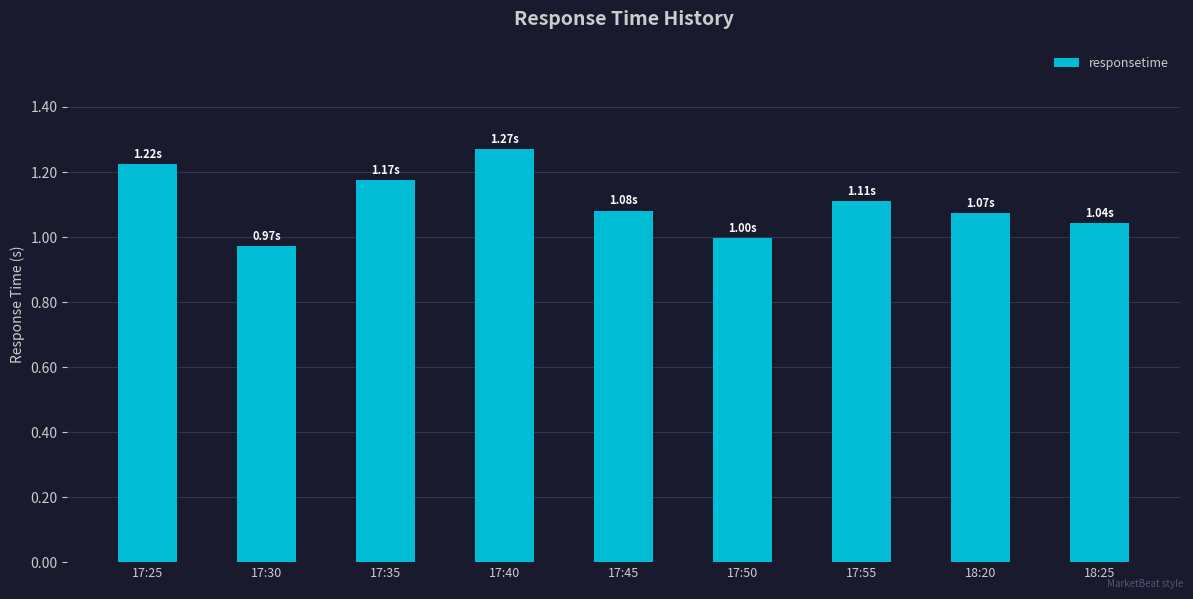

Count the number of data series in this chart.

1